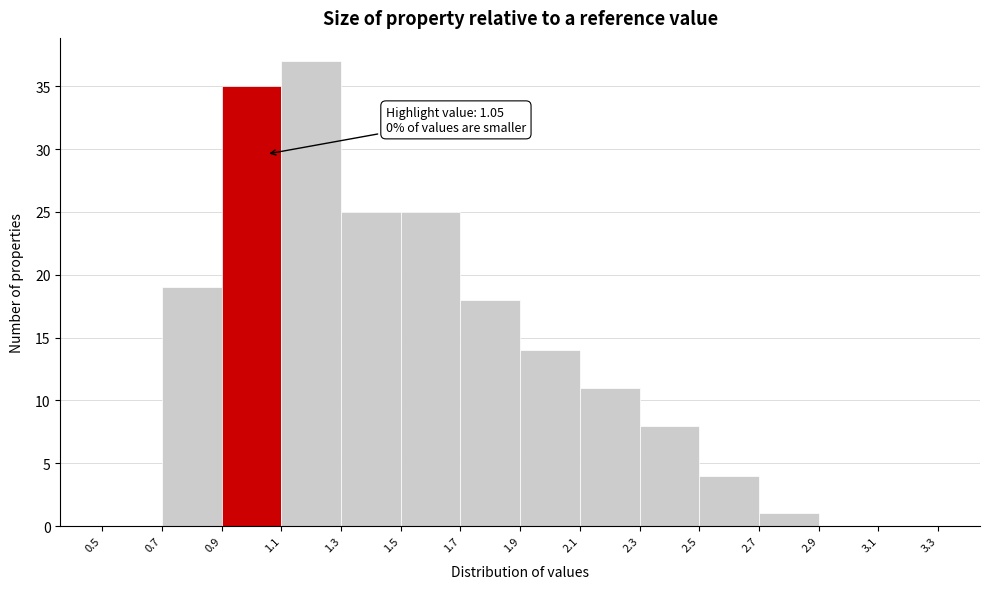

Which range on the x-axis has the tallest bar?

1.1 to 1.3